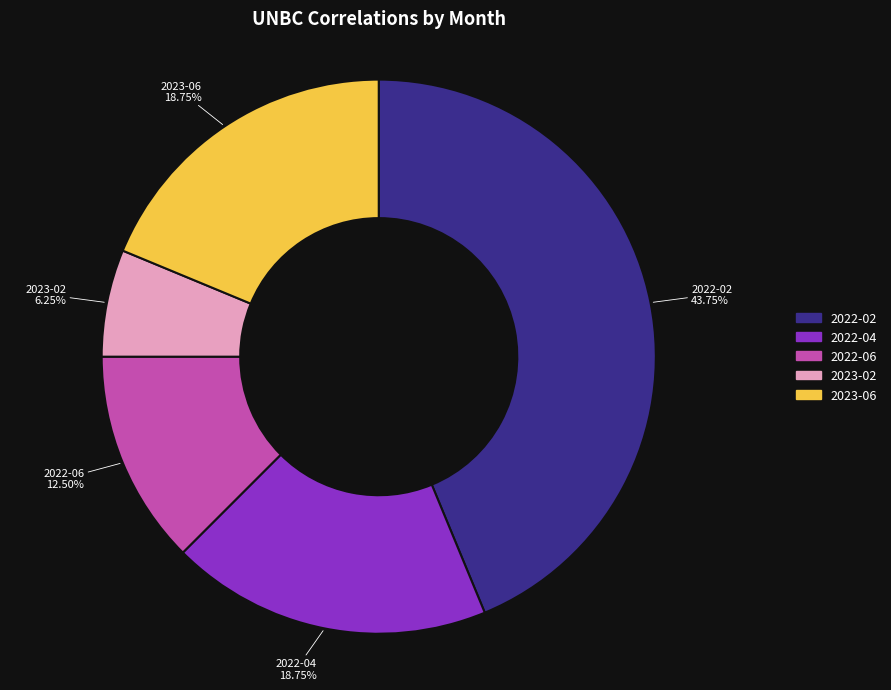

How many slices are in this pie chart?

5